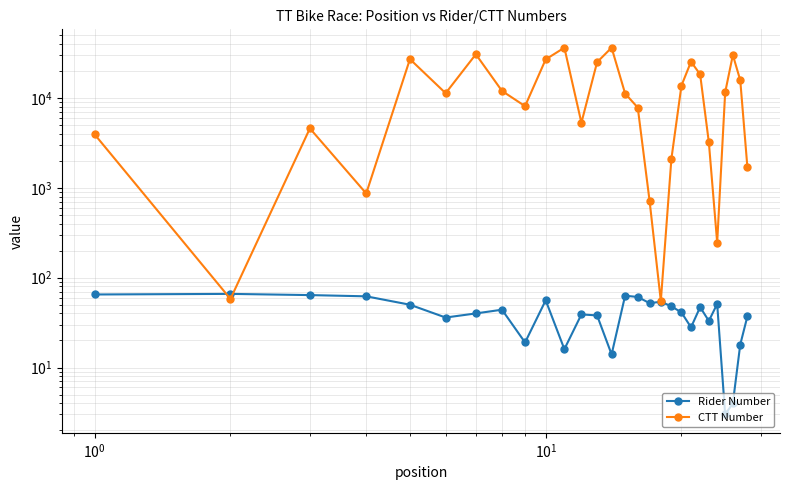

Does the chart have visible grid lines?

Yes